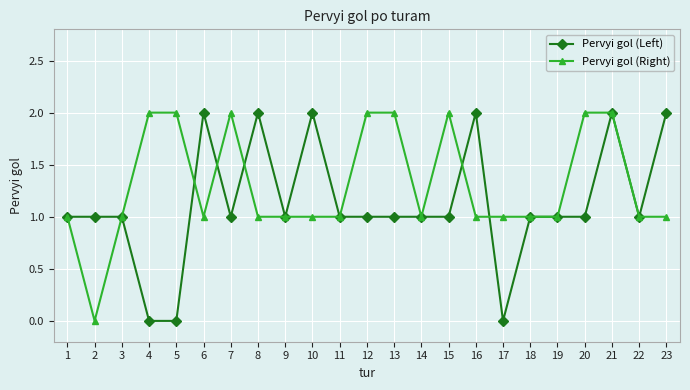

What is the approximate value of Pervyi gol (Right) at 5?

2